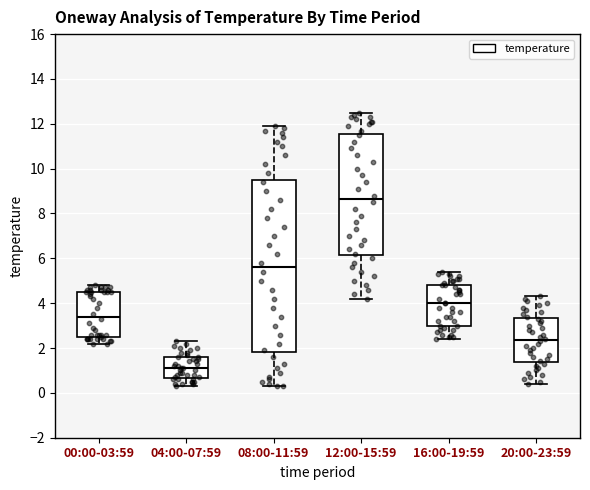

Reading left to right, read every box against the y-axis: the position of its median line, the range the box covers, and the ends of its whiskers. The values are not printed on the chart, so give them approximately, as read against the axis.

00:00-03:59: median 3.4, box 2.4 to 4.6, whiskers 2.2 to 4.8
04:00-07:59: median 1.2, box 0.6 to 1.6, whiskers 0.4 to 2.4
08:00-11:59: median 5.6, box 1.8 to 9.6, whiskers 0.4 to 12.0
12:00-15:59: median 8.6, box 6.2 to 11.6, whiskers 4.2 to 12.6
16:00-19:59: median 4.0, box 3.0 to 4.8, whiskers 2.4 to 5.4
20:00-23:59: median 2.4, box 1.4 to 3.4, whiskers 0.4 to 4.4